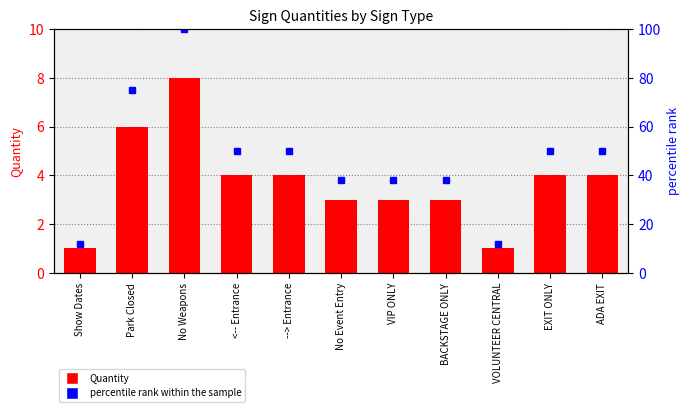

Reading left to right, list all the values displayed in this chart.

Quantity: 1	6	8	4	4	3	3	3	1	4	4
percentile rank within the sample: 12	75	100	50	50	38	38	38	12	50	50